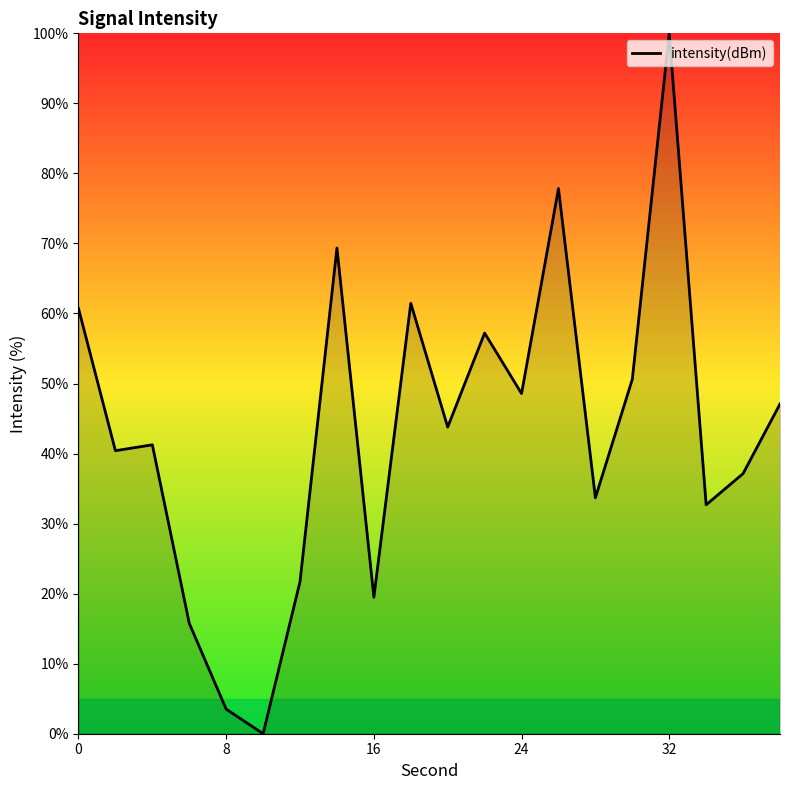

What is the greatest value displayed?

100.0